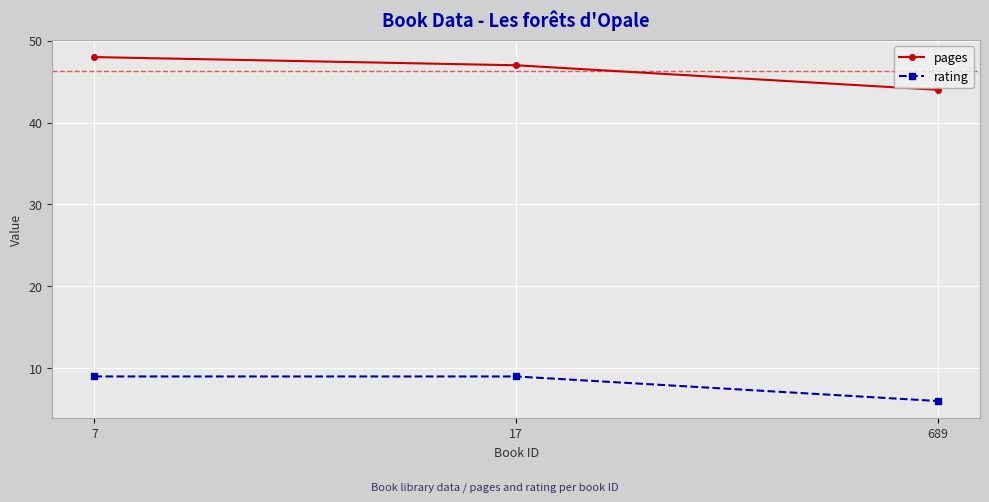

What is the sum of all pages values?

139